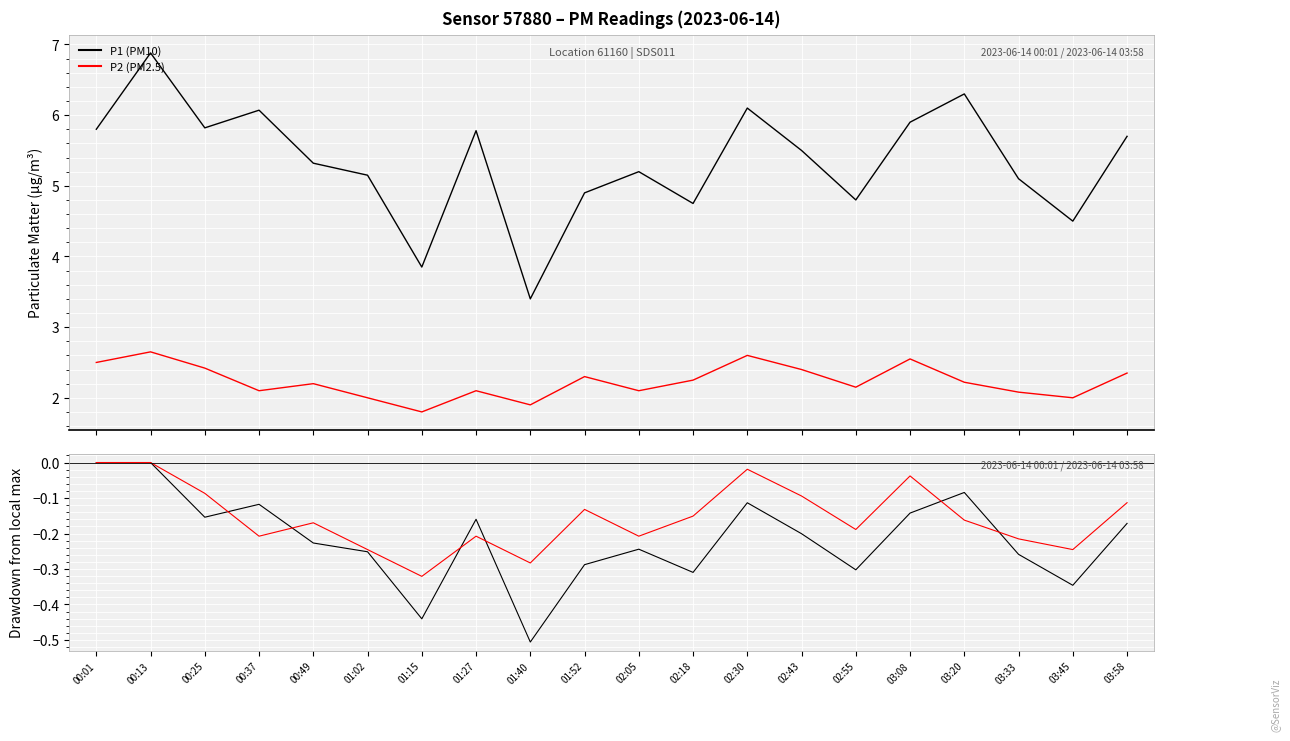

What is the spread (max minus min) of values at 03:33?

5.4